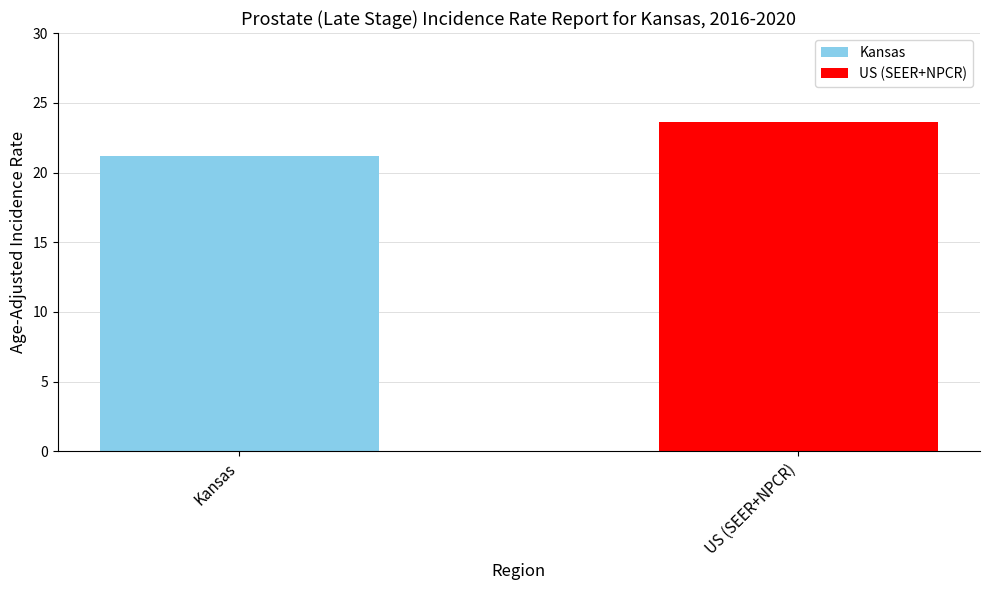

Rank the categories by value from highest to lowest.

US (SEER+NPCR), Kansas